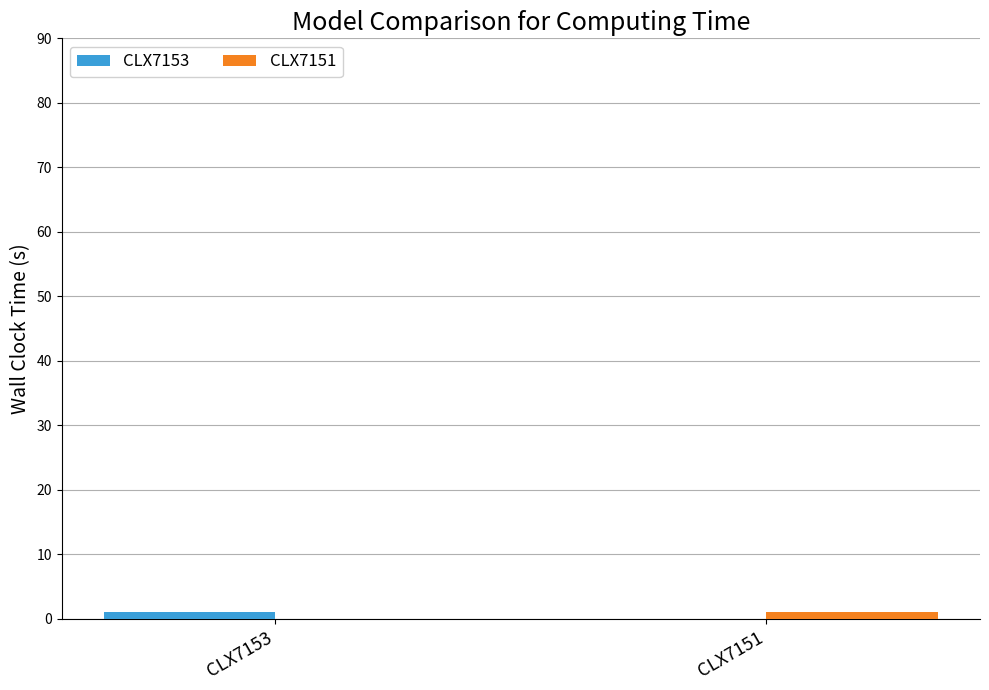

How many data points does each series have?

2